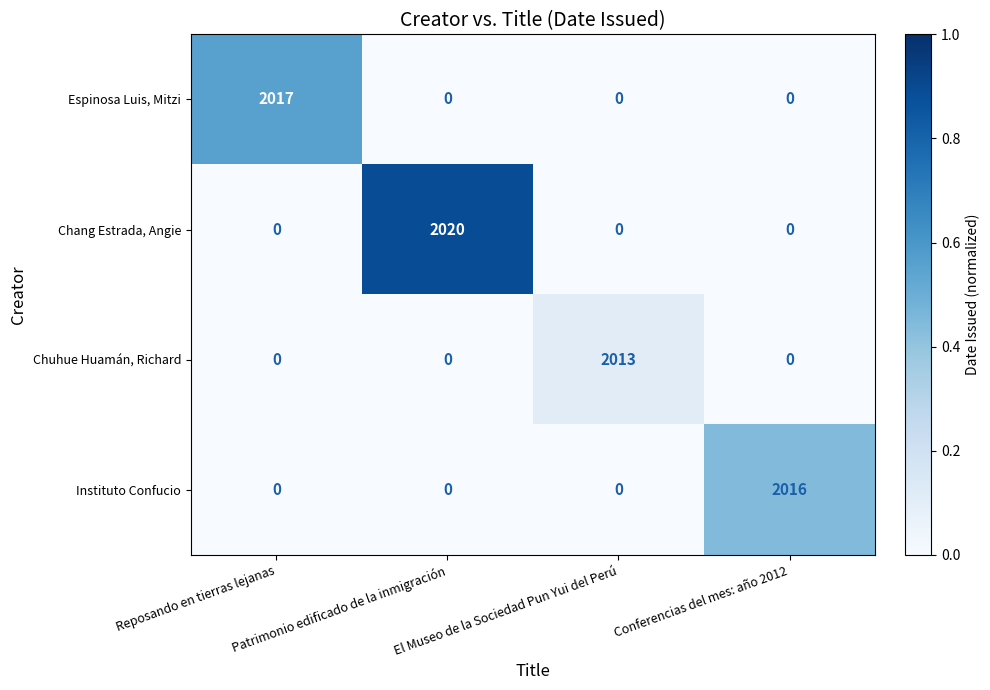

How many categories are shown in the chart?

4